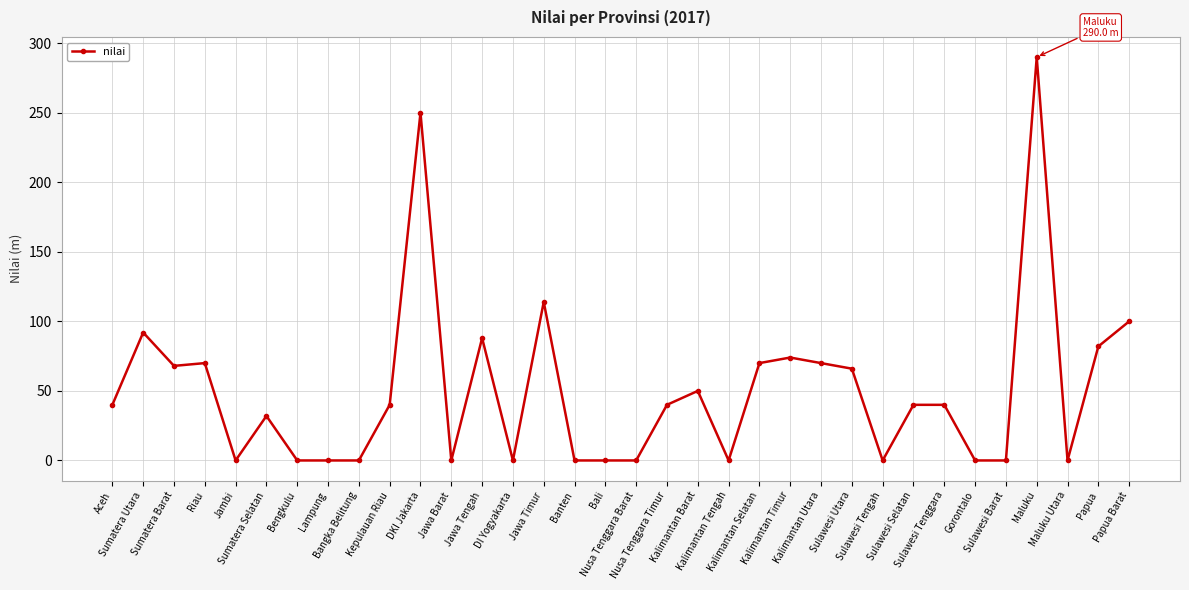

True or false: there are more than 1 points higher than both neighbors.

True